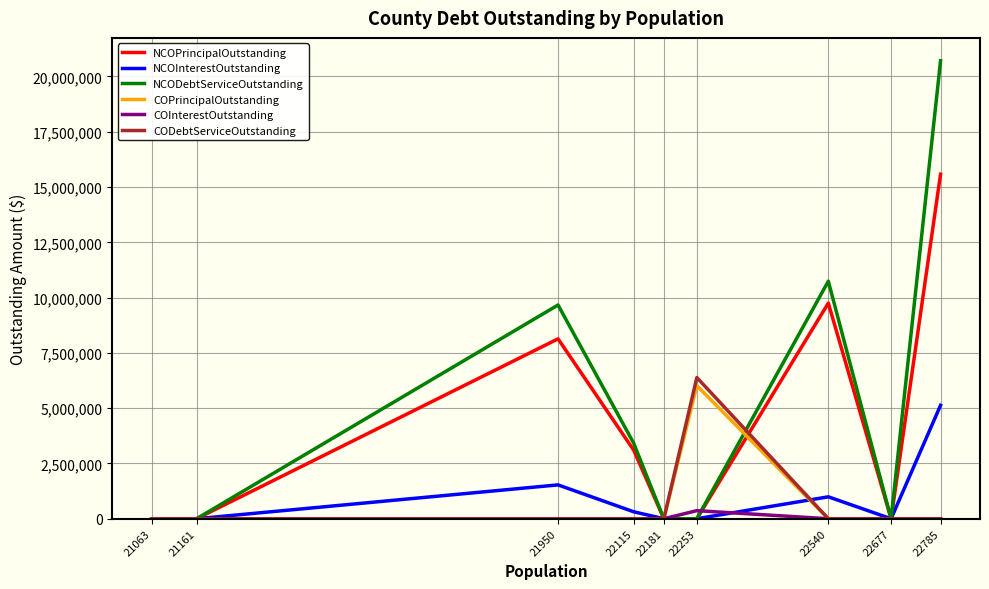

The CODebtServiceOutstanding series shows 0.0 at 22785. True or false?

True